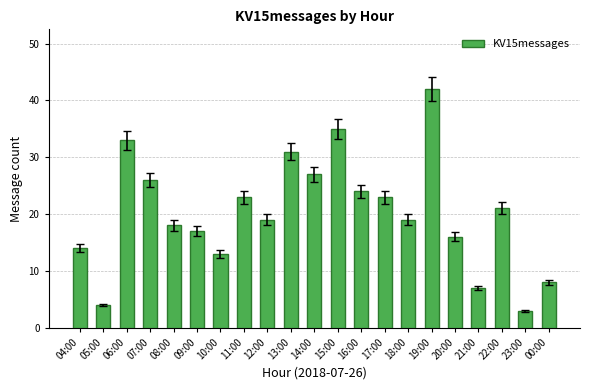

The value at 05:00 is 4. True or false?

True